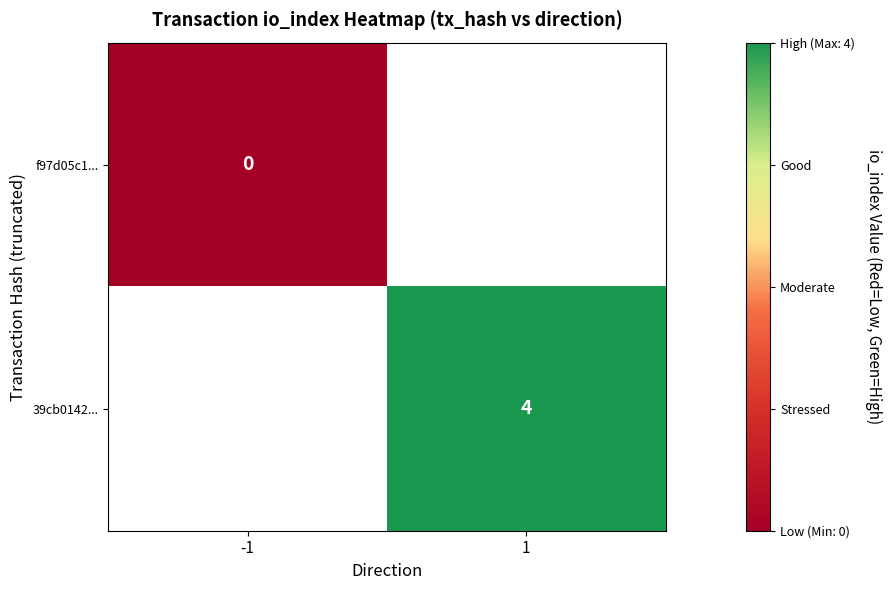

The 39cb0142... series shows 4 at 1. True or false?

True